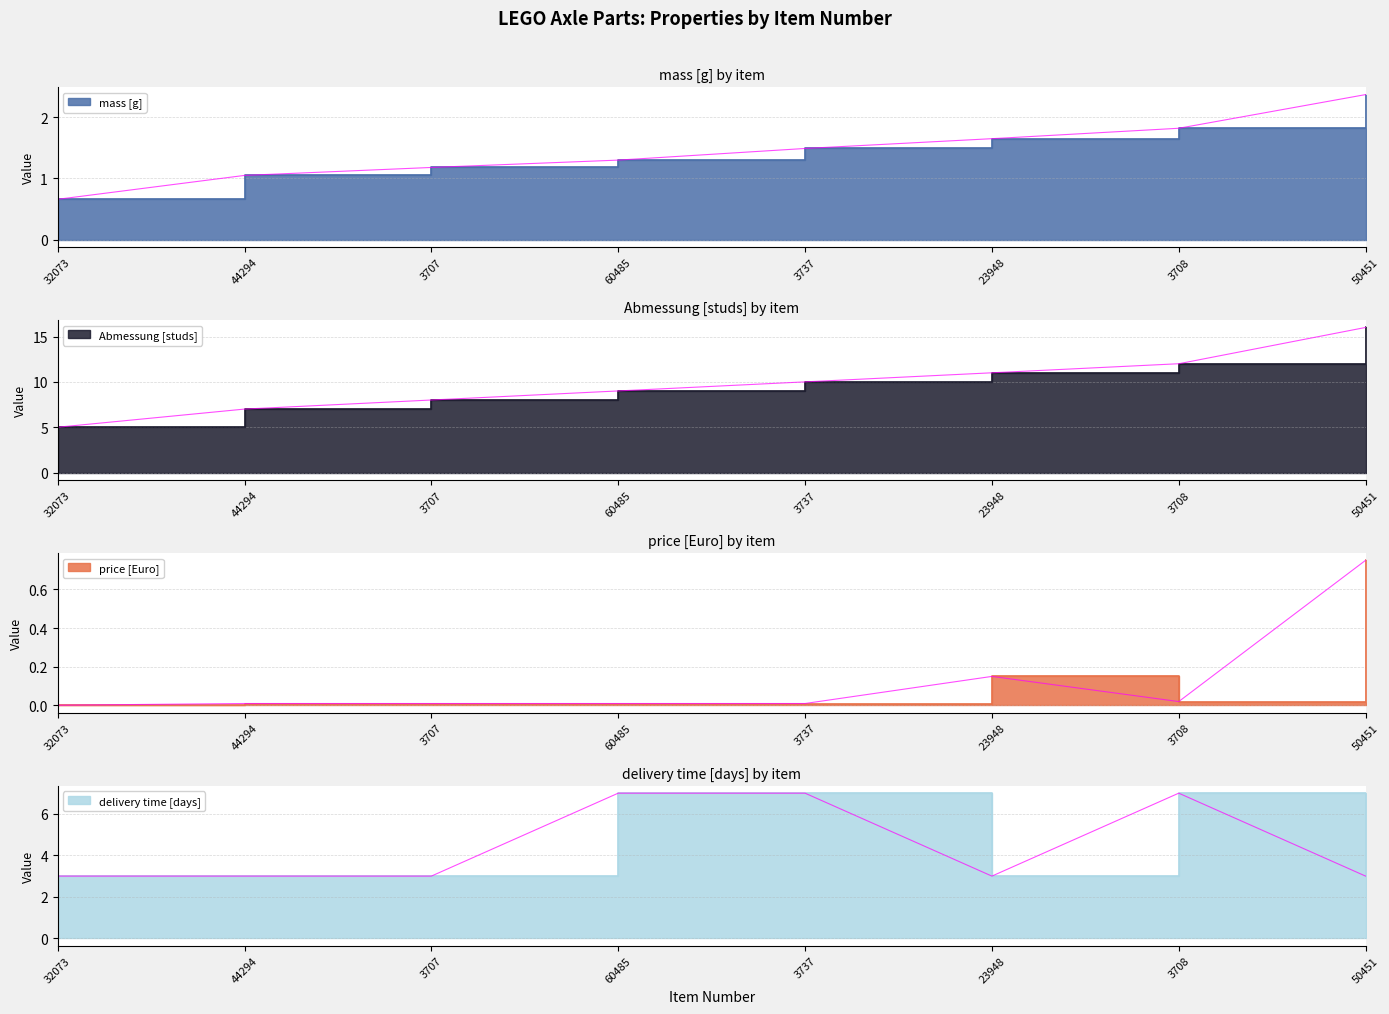

True or false: delivery time [days] and Abmessung [studs] cross at least once.

False